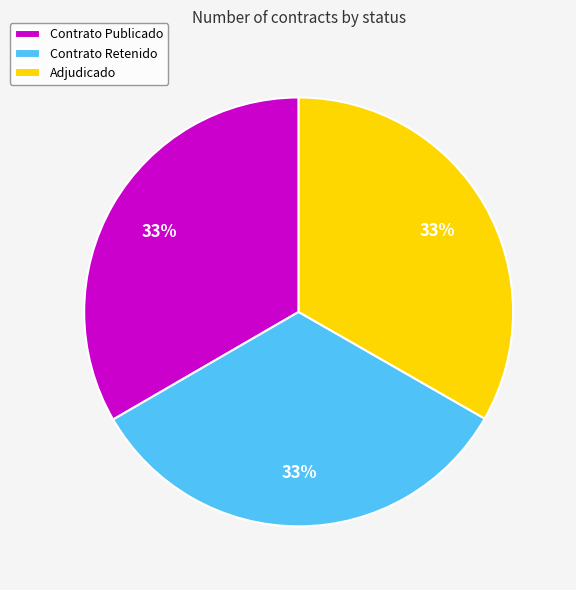

True or false: Adjudicado accounts for 33% of the total.

True